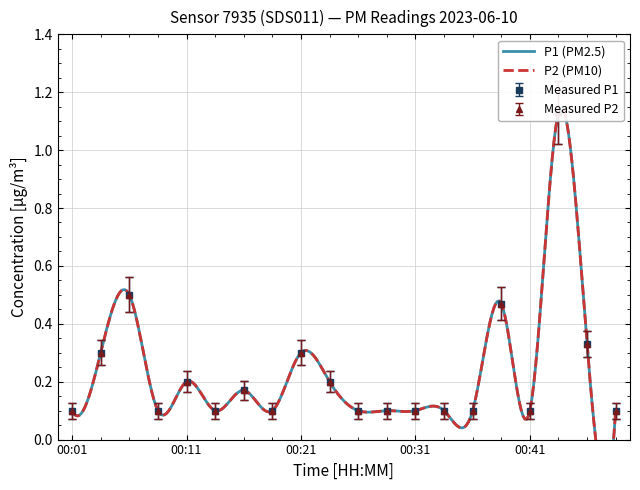

Which category has the highest value across all series?

00:43